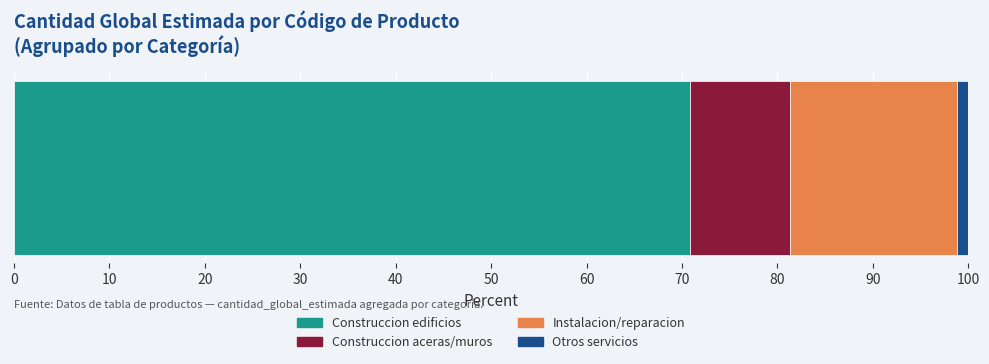

What is the highest value of the Construccion edificios series?

70.8